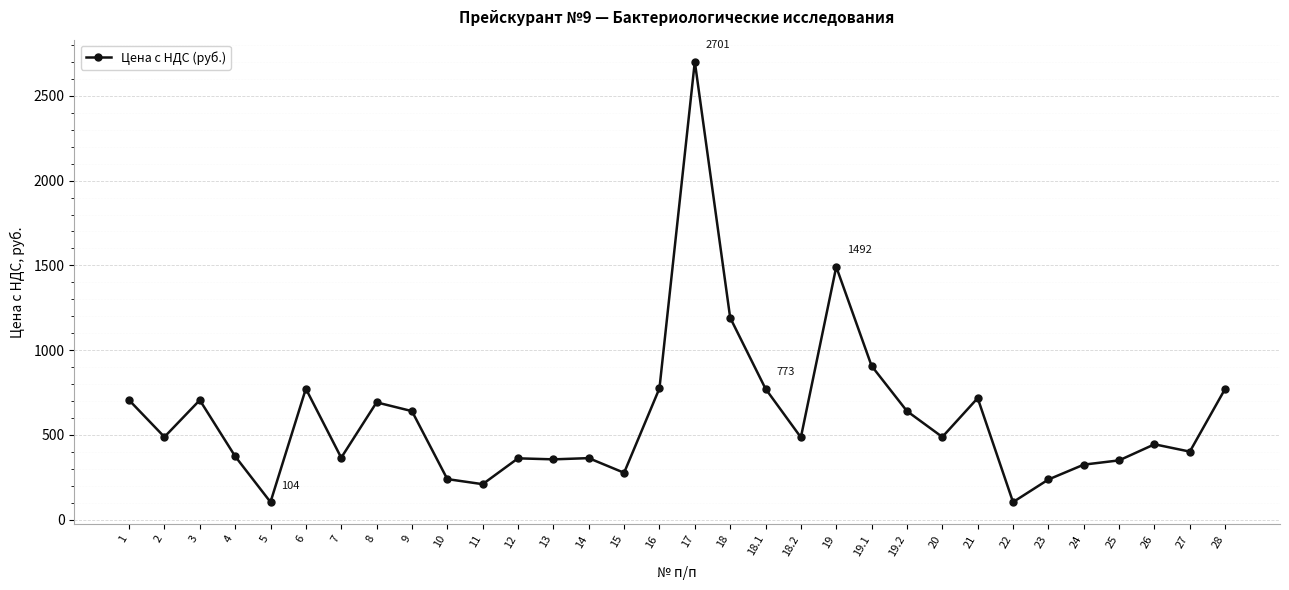

Approximately how many times larger is the value at 7 compared to 1?

0.5